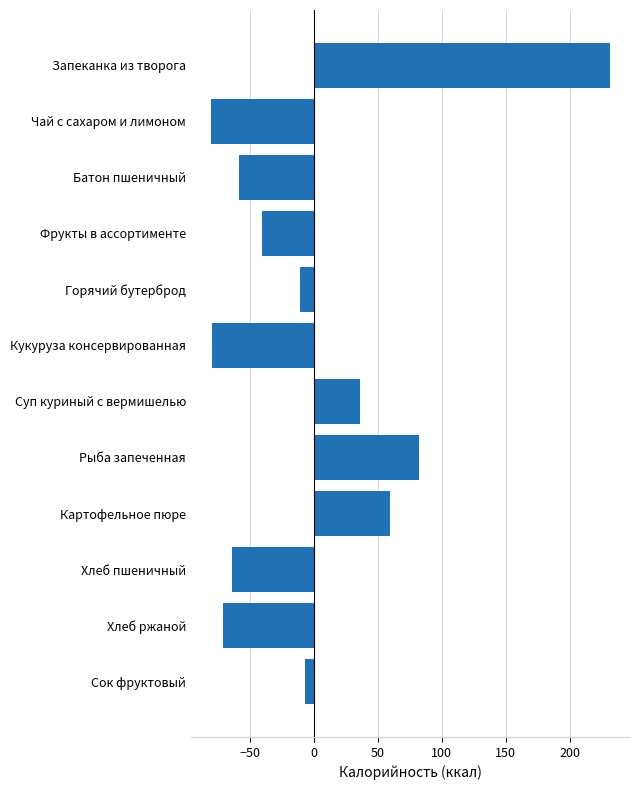

At which label is the value closest to 75?

Рыба запеченная